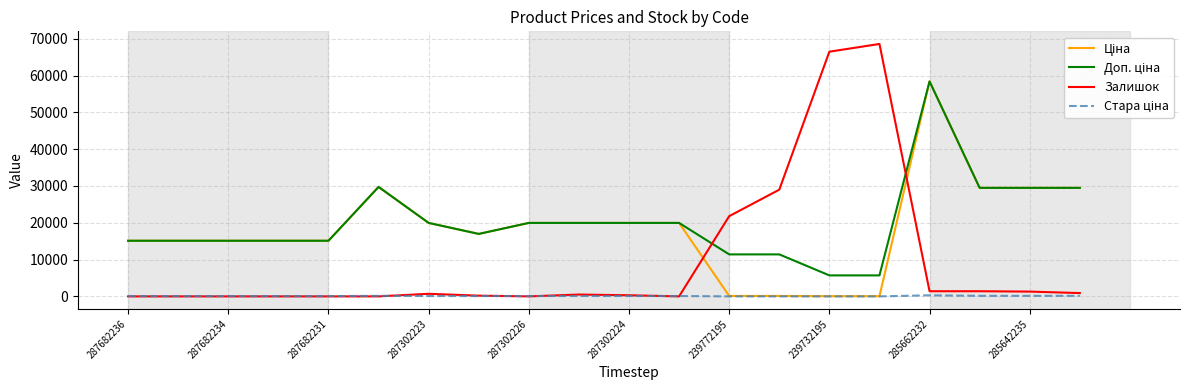

Which series has the widest spread of values?

Залишок